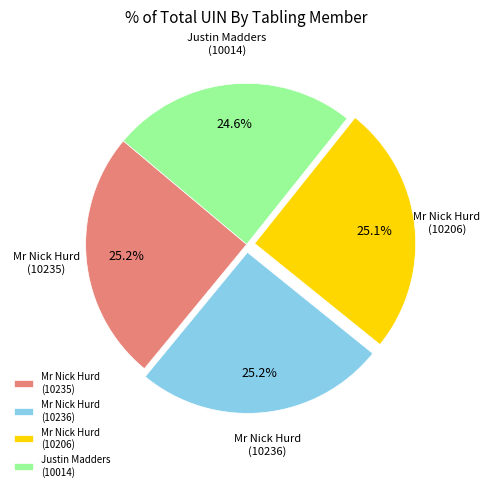

True or false: Mr Nick Hurd (10236) accounts for 25% of the total.

True